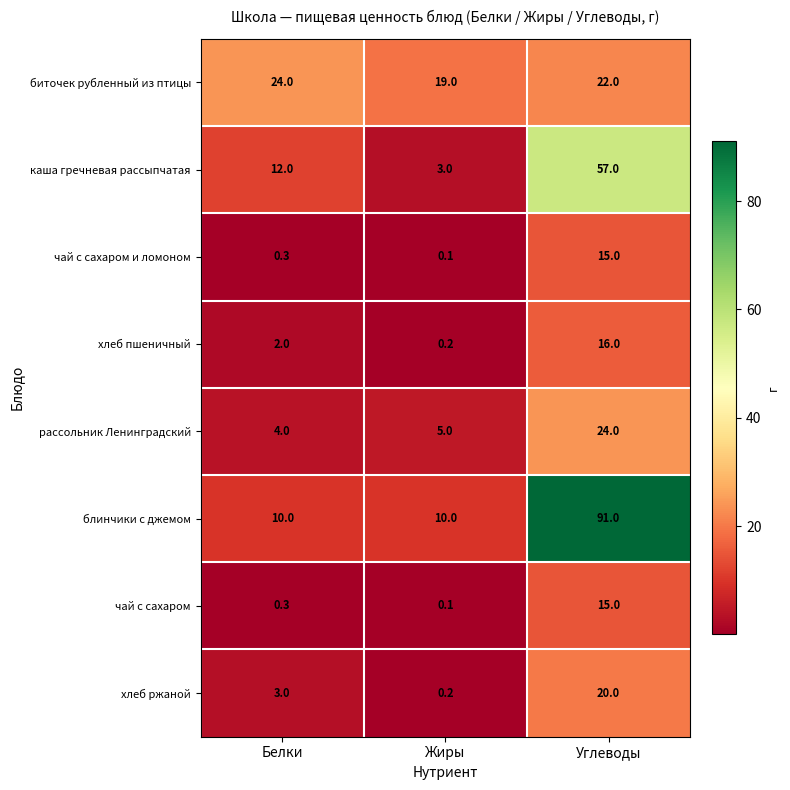

Rank the categories by чай с сахаром value from highest to lowest.

Углеводы, Белки, Жиры